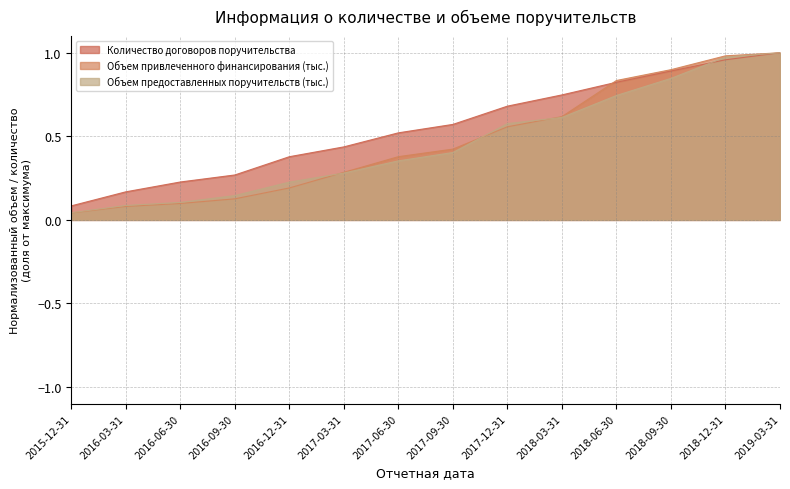

What is the difference between the maximum and minimum values in the Количество договоров поручительства series?

0.9